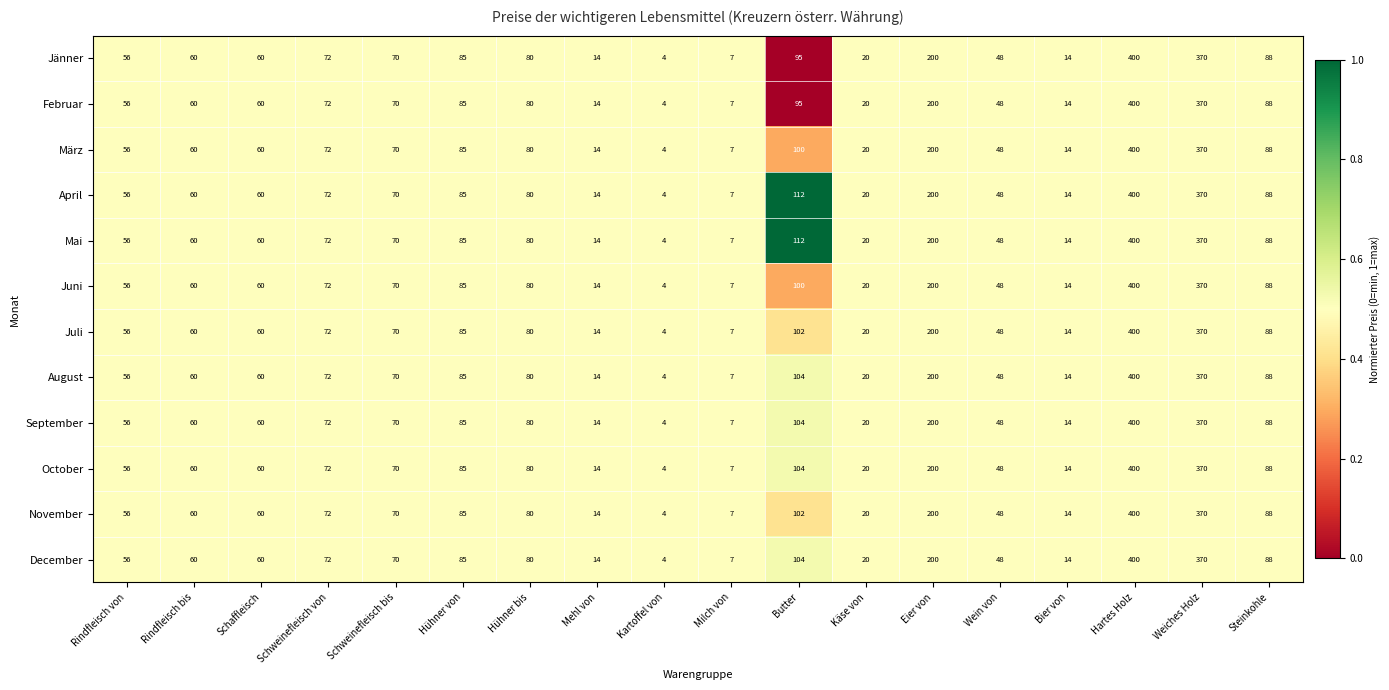

Is it true that Mai equals 60 at Schaffleisch?

True